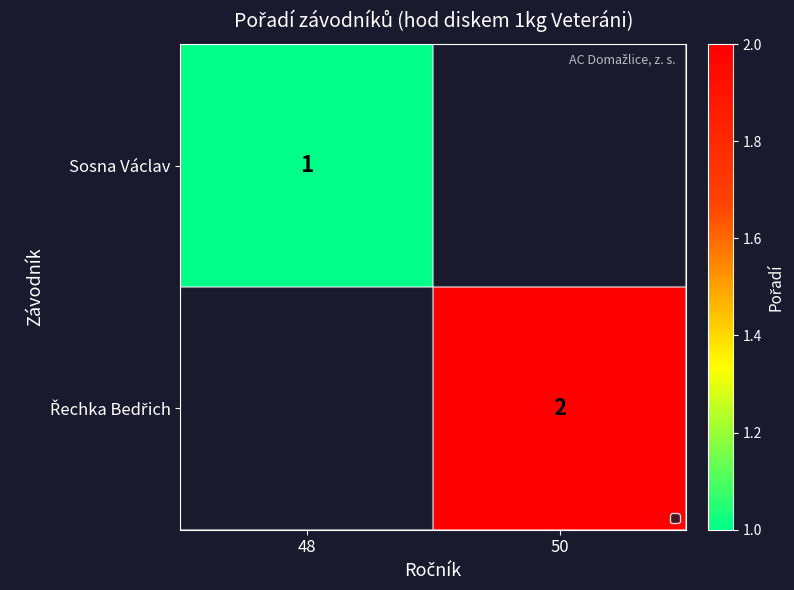

Rank the series by their maximum value, from lowest to highest.

Sosna Václav, Řechka Bedřich